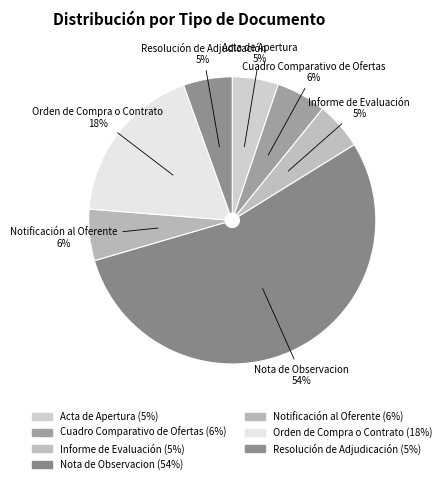

What is the largest slice in the pie chart?

Nota de Observacion